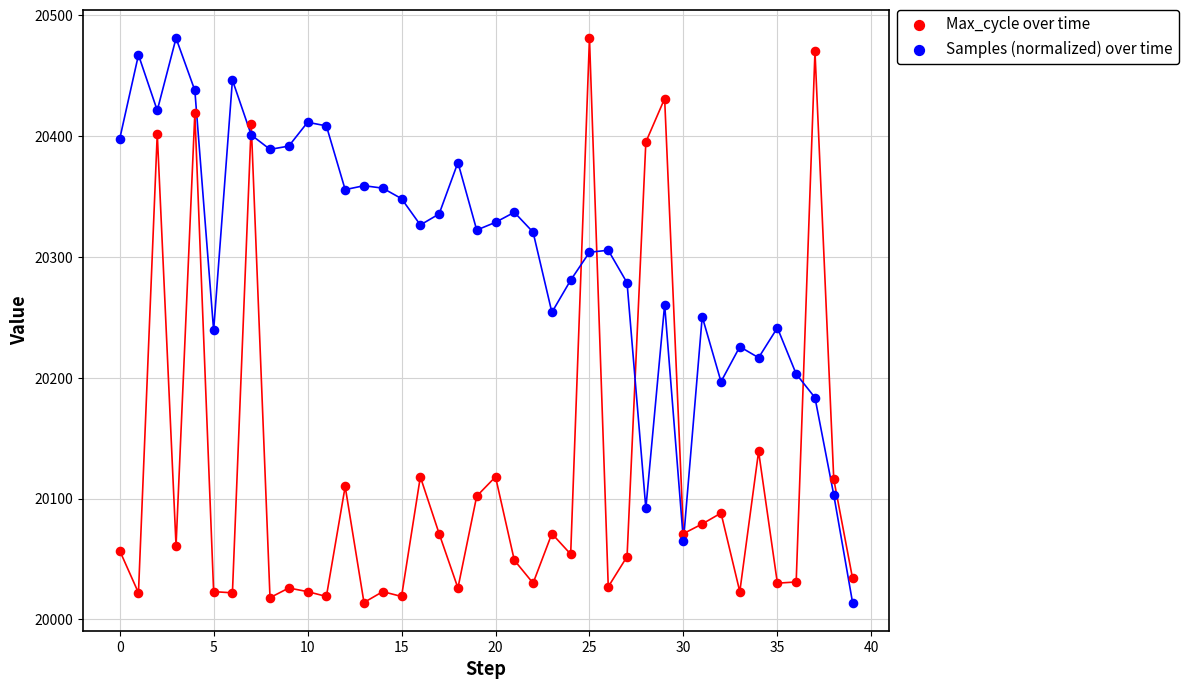

Across all data points, what is the range of Y values (max minus min)?

467.0